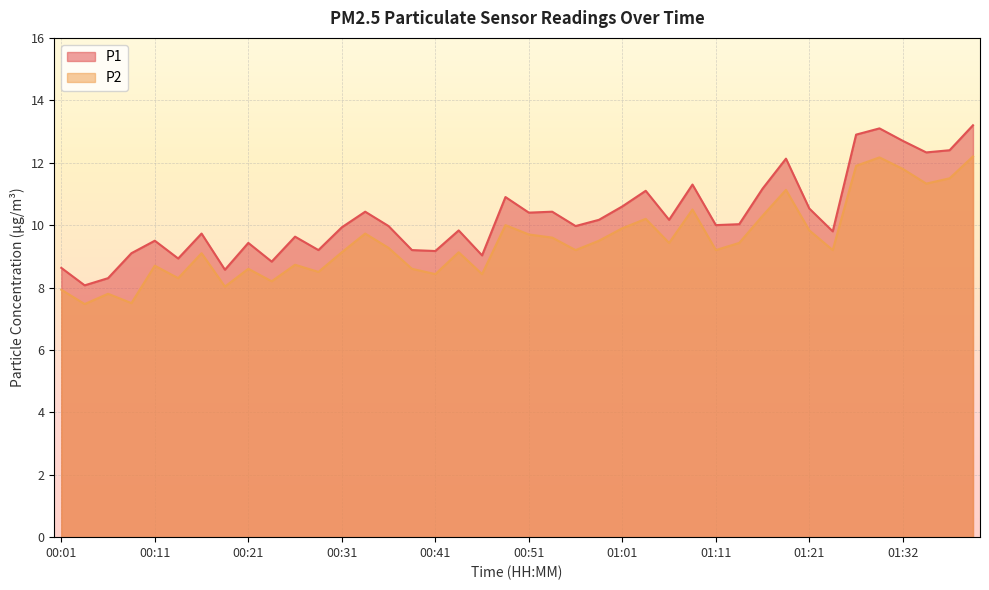

At how many categories does at least one series exceed 13?

2